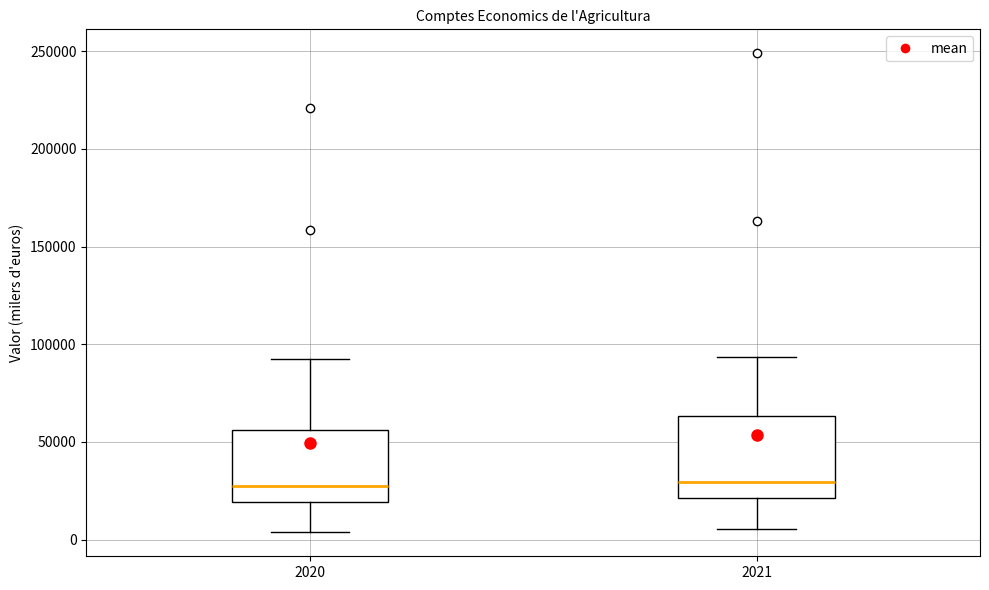

Reading left to right, read every box against the y-axis: the position of its median line, the range the box covers, and the ends of its whiskers. The values are not printed on the chart, so give them approximately, as read against the axis.

2020: median 25000, box 20000 to 55000, whiskers 5000 to 90000
2021: median 30000, box 20000 to 65000, whiskers 5000 to 95000